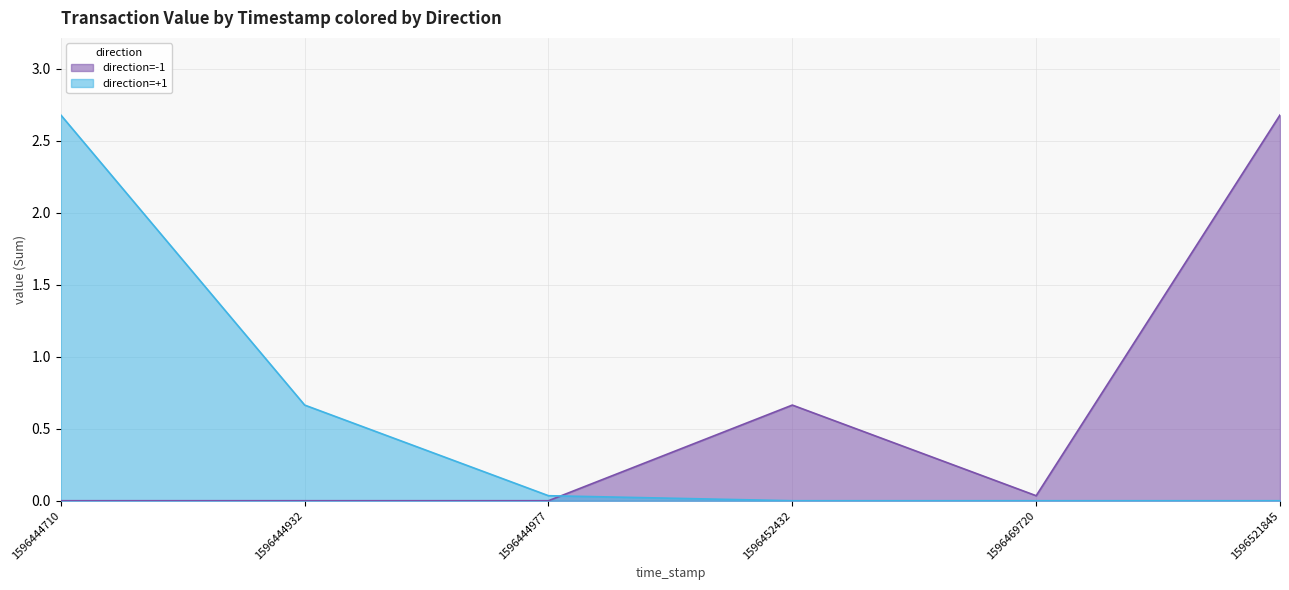

True or false: direction=-1 has more than 0 points higher than both neighbors.

True